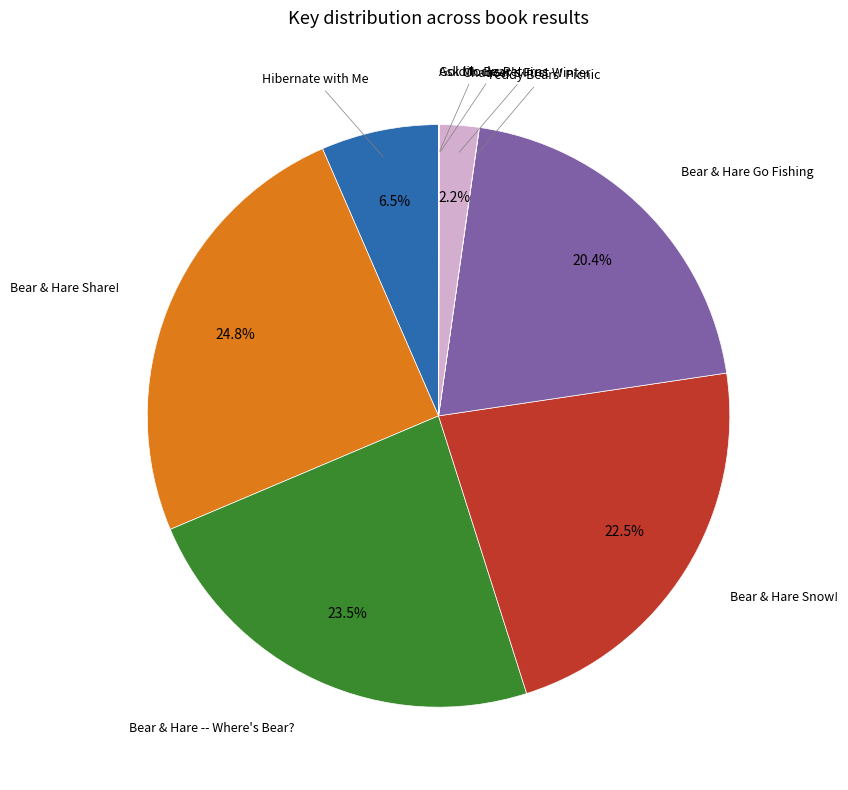

Is there a majority slice in this chart?

No